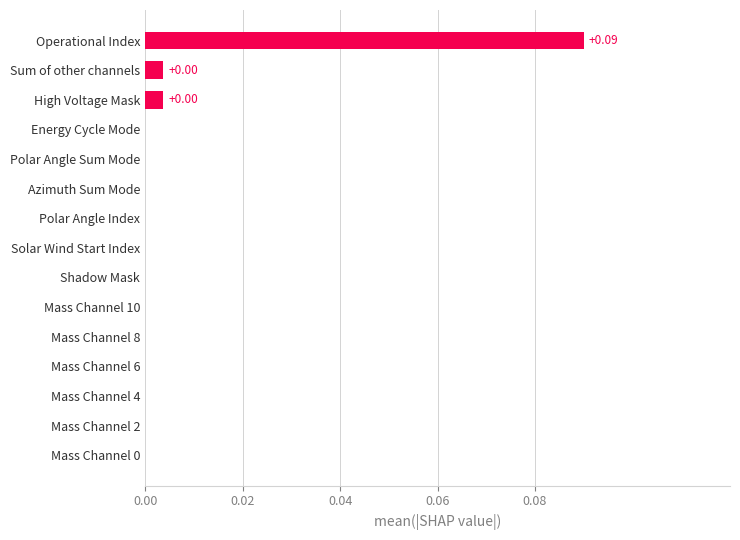

Between Operational Index and Mass Channel 0, which is larger?

Operational Index